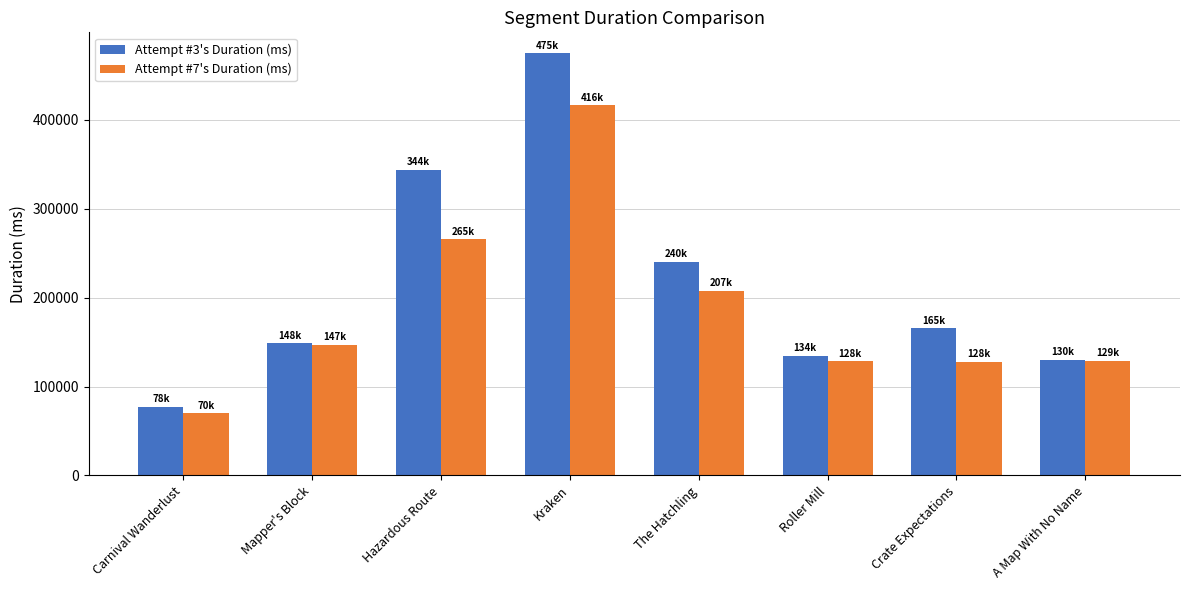

Rank the series by their average value, from highest to lowest.

Attempt #3's Duration (ms), Attempt #7's Duration (ms)